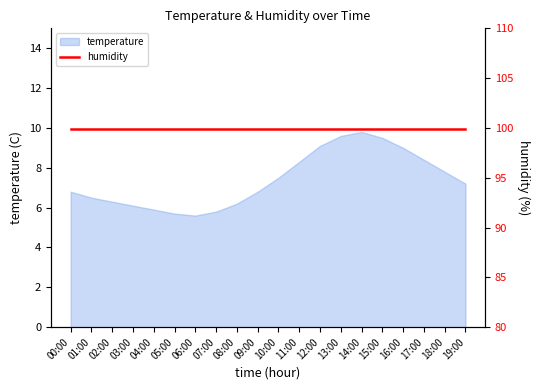

At which category does the chart reach its minimum across all series?

06:00